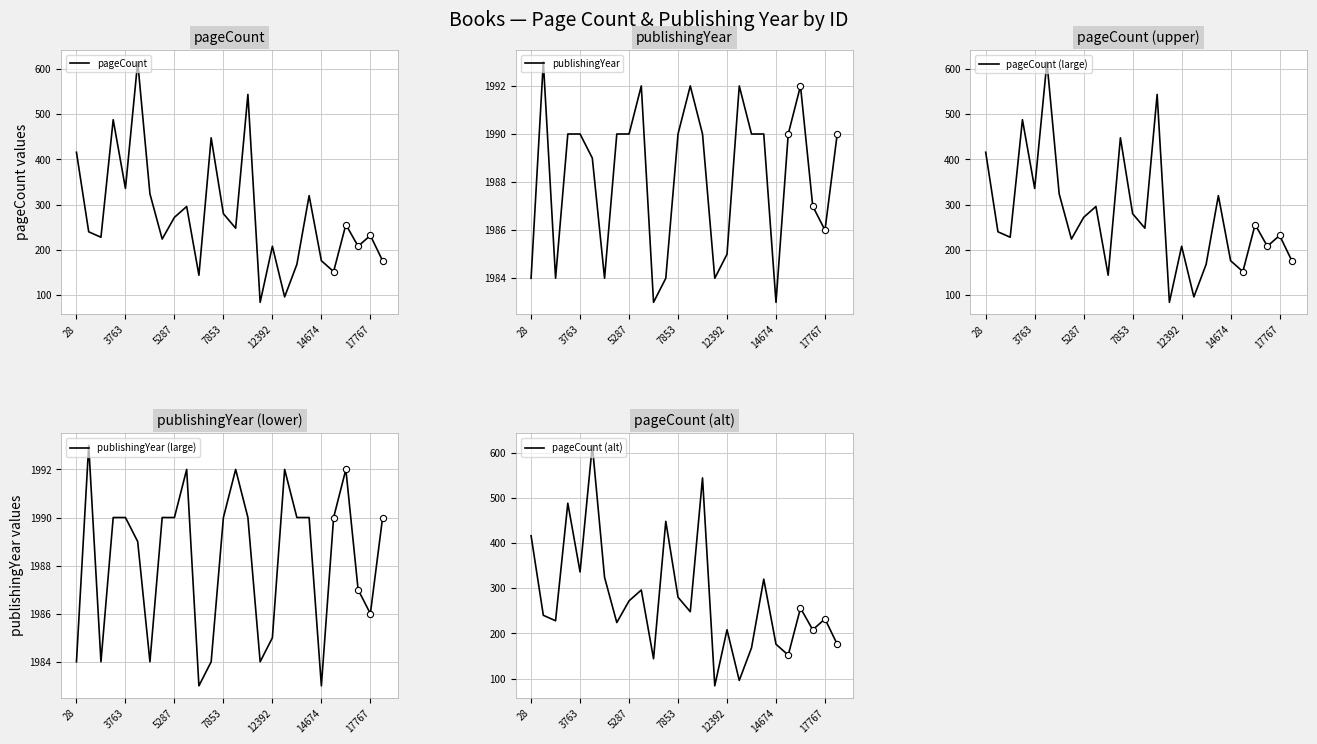

What is the lowest value of the pageCount series?

84